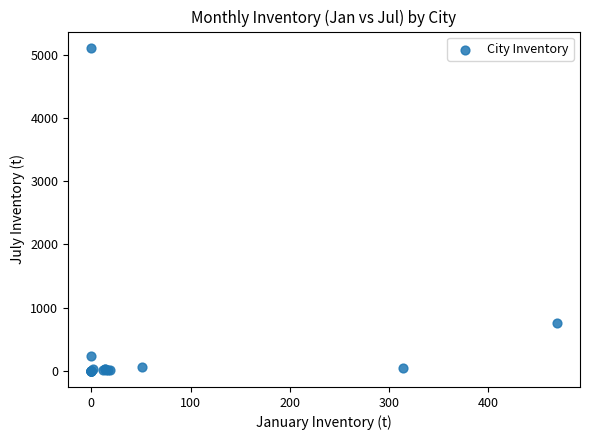

What Y value in the scatter plot is closest to 2555?

757